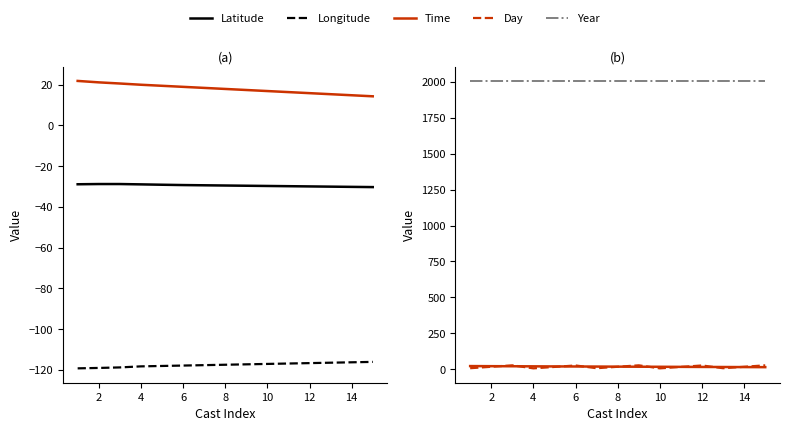

True or false: Time and Year cross at least once.

False